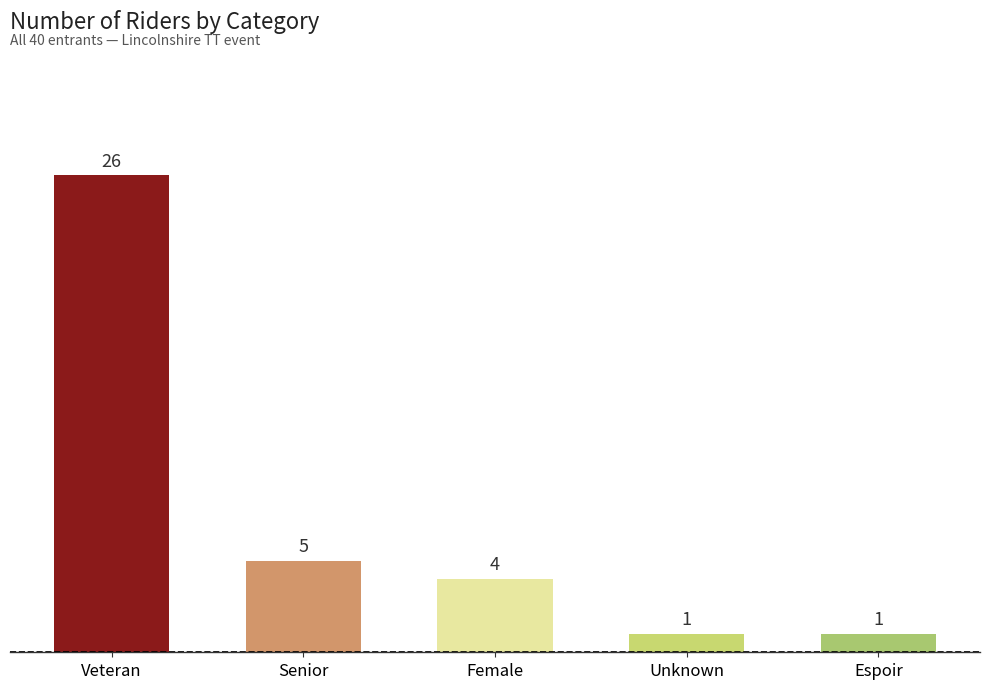

Which category has the lowest value across all series?

Unknown